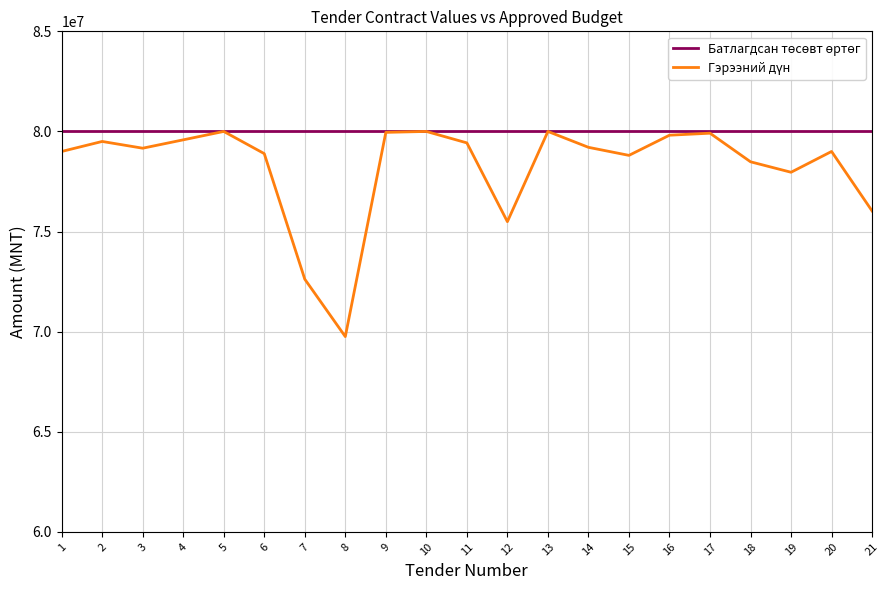

What is the spread (max minus min) of values at 15?

1194956